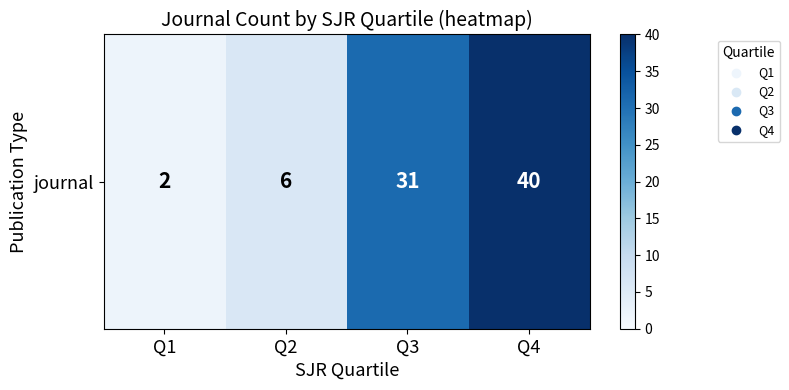

Count the number of categories in the chart.

4